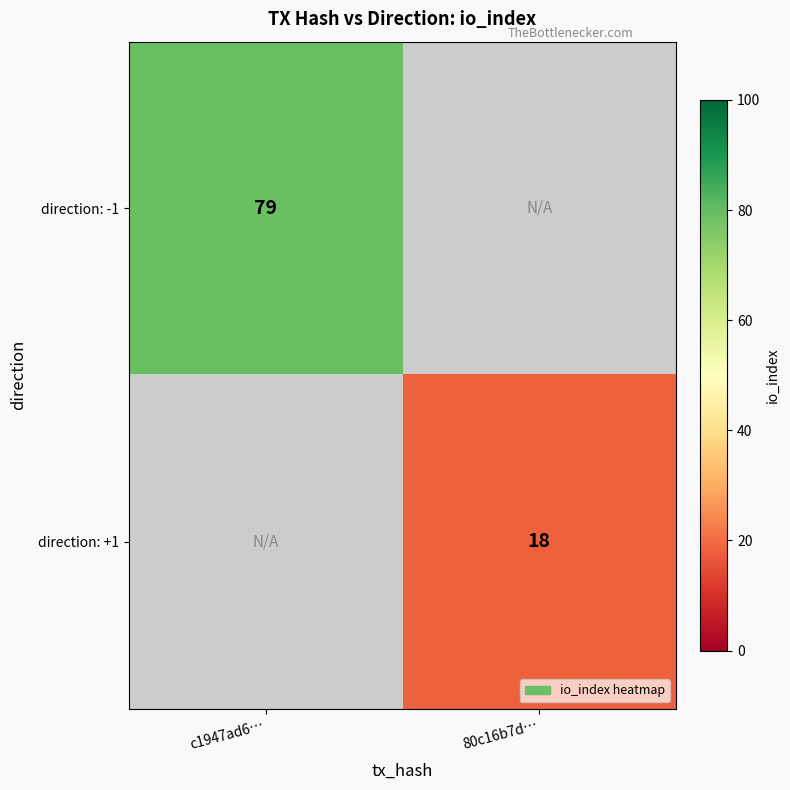

How many distinct data groups are displayed?

2